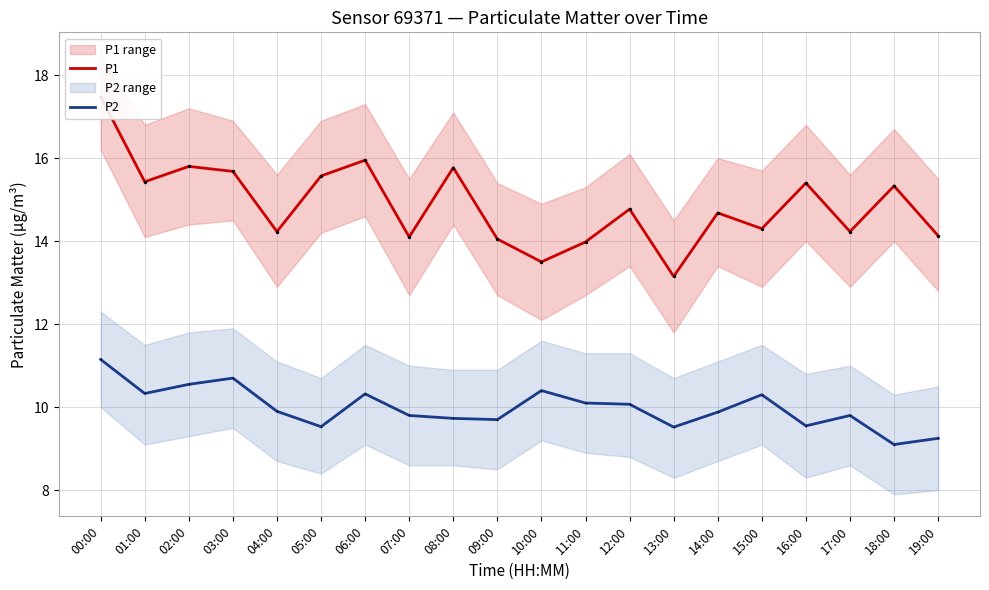

At how many categories does at least one series exceed 15?

9